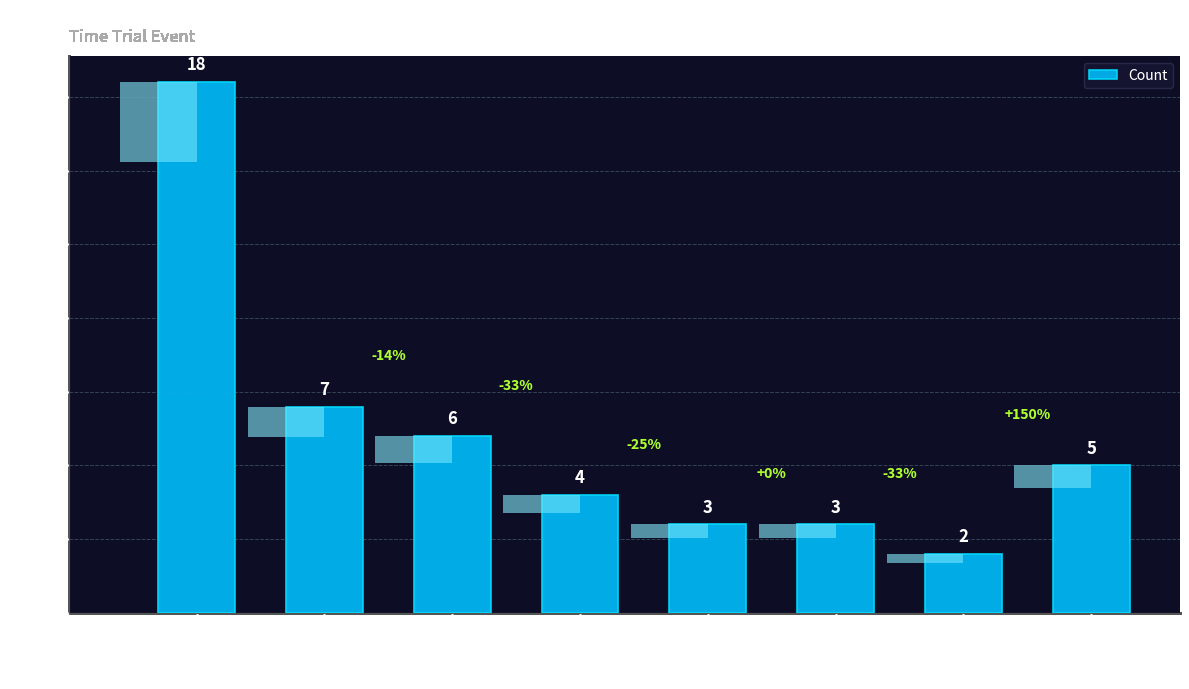

Rank the categories by value from lowest to highest.

East Anglia, Midlands, North, Manchester & NW Group, Unknown/Other, North Midlands, Yorkshire, Notts & E.Mids